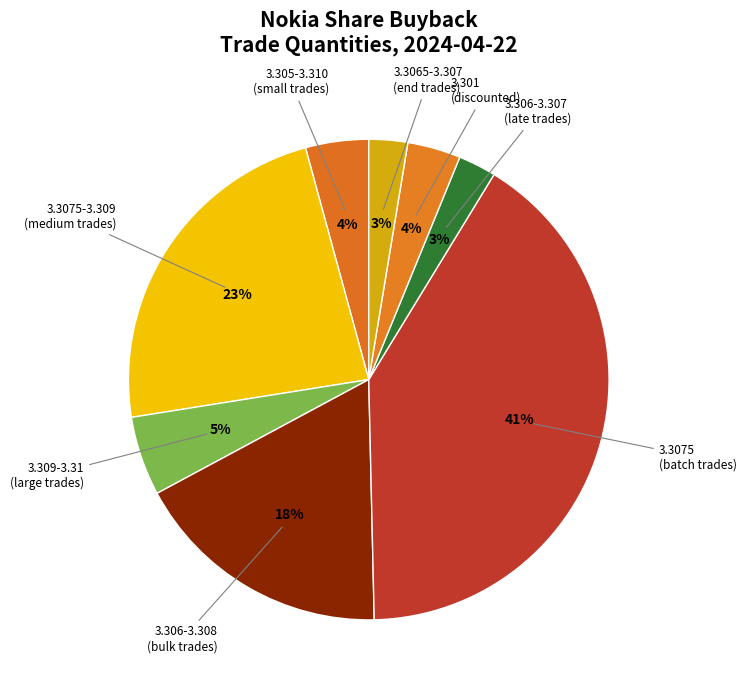

How many slices are in this pie chart?

8